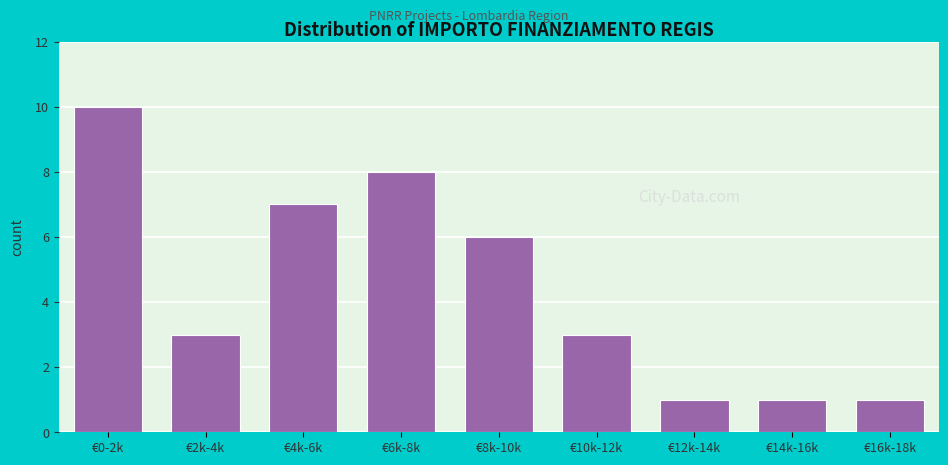

Reading left to right, list all the values displayed in this chart.

10	3	7	8	6	3	1	1	1